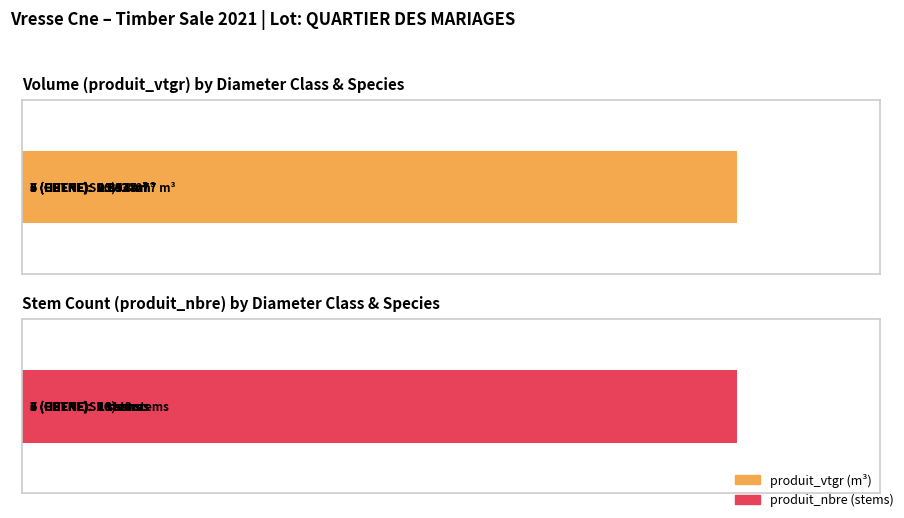

What is the sum of all produit_vtgr values?

37.3